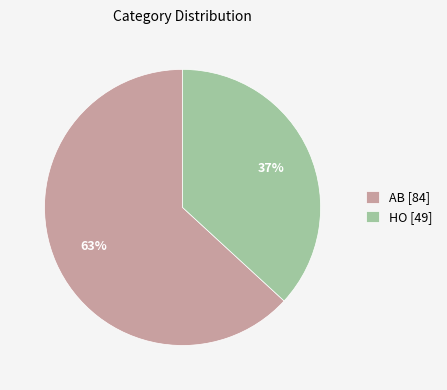

Which category has the biggest portion of the pie?

AB